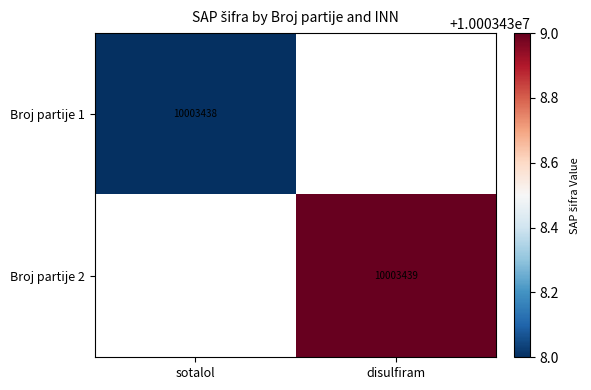

The value of Broj partije 1 at sotalol is 10003438. True or false?

True